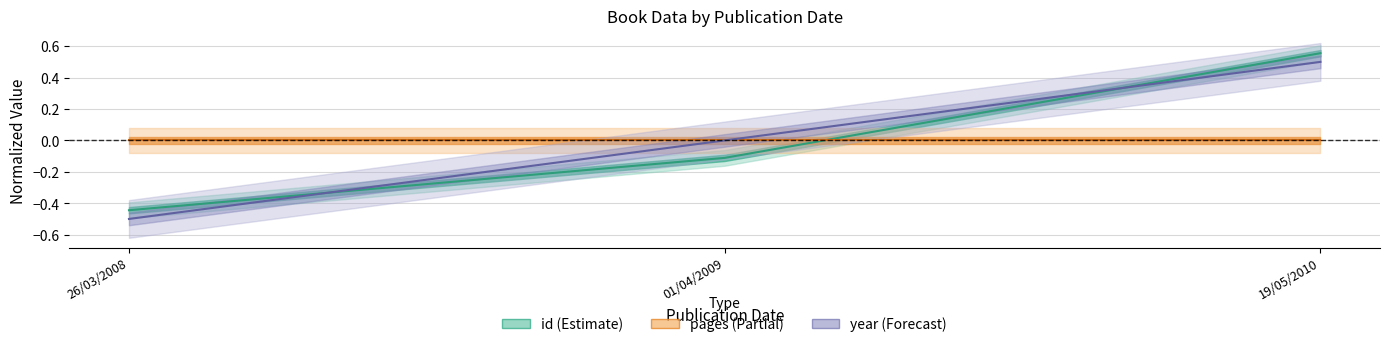

Which category has the lowest value across all series?

26/03/2008